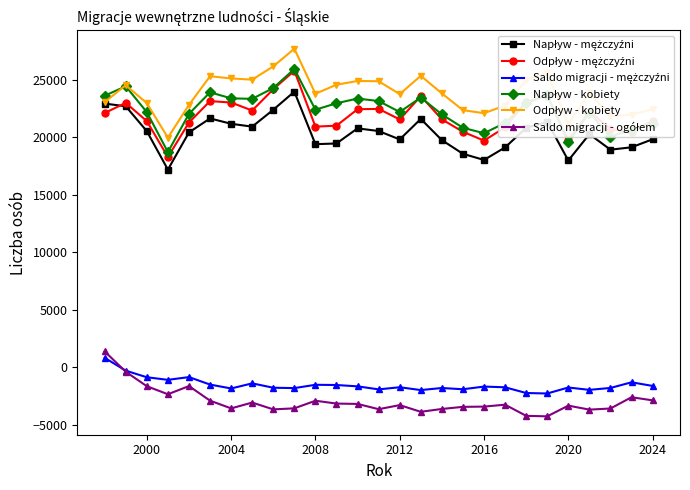

Is this an area chart (filled region under the line)?

No